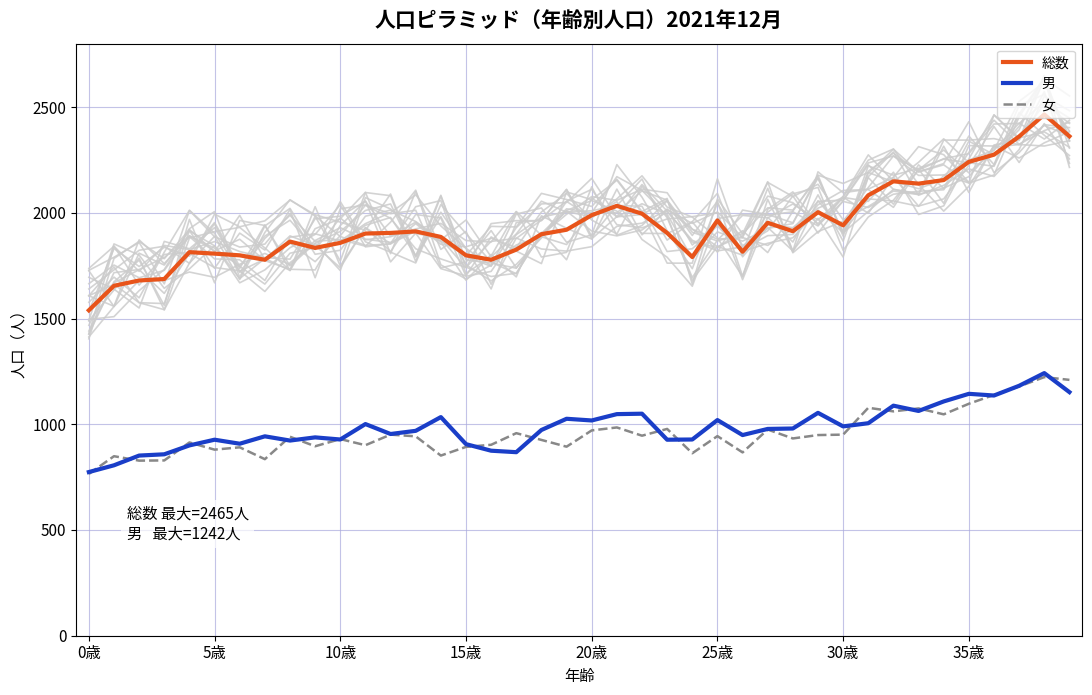

At how many categories does at least one series exceed 1644?

39